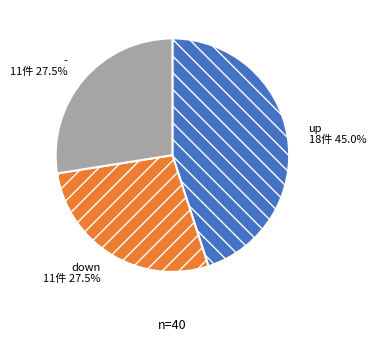

What is the ratio of the value at up to the value at -?

1.6